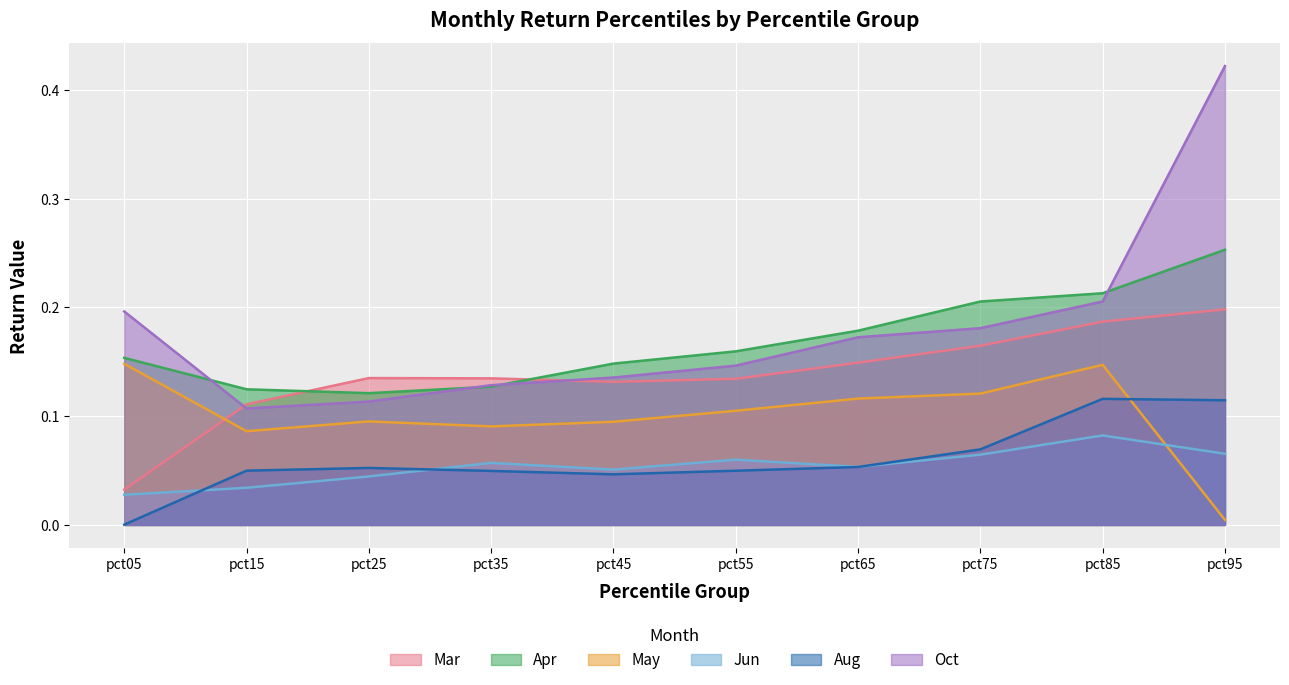

Does the chart display data point markers on the line(s)?

No